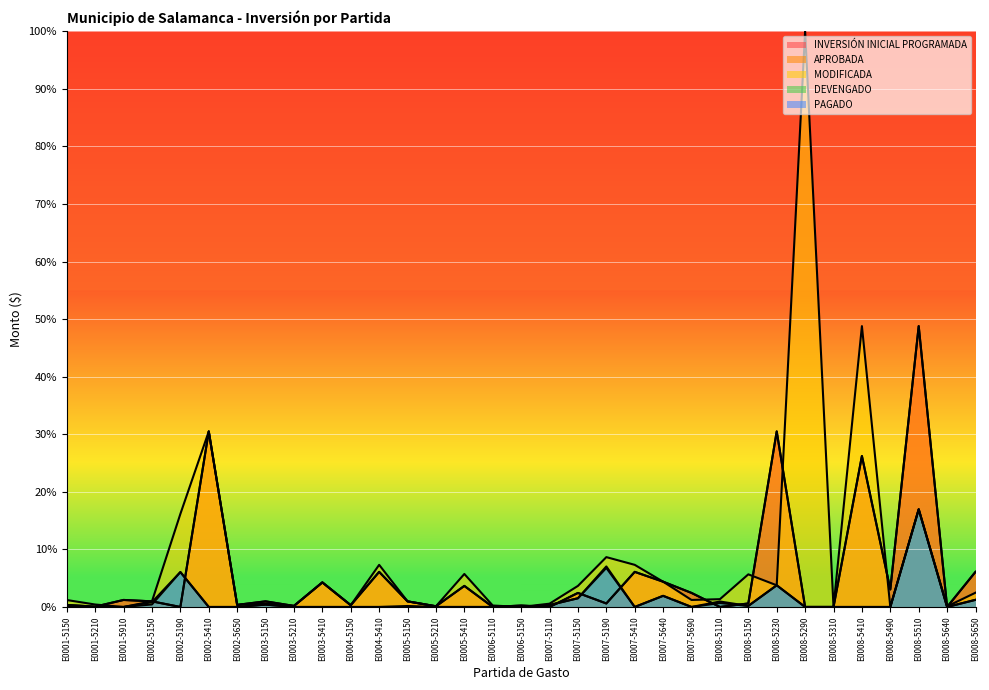

How many values in the DEVENGADO series exceed 0?

13